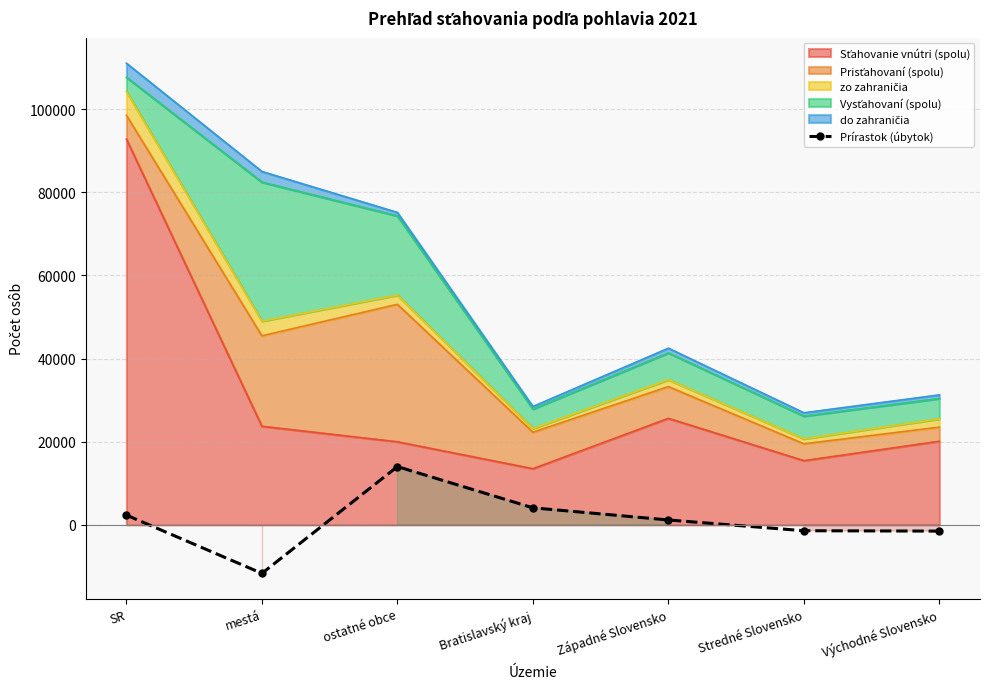

What is the value of the 5th point from the left?

1171